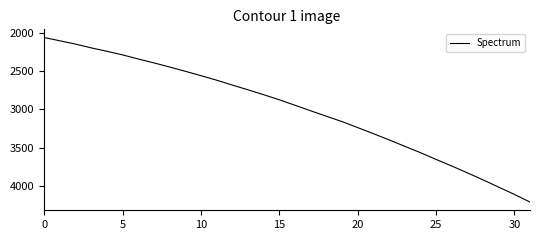

What is the maximum value shown in the chart?

4206.5